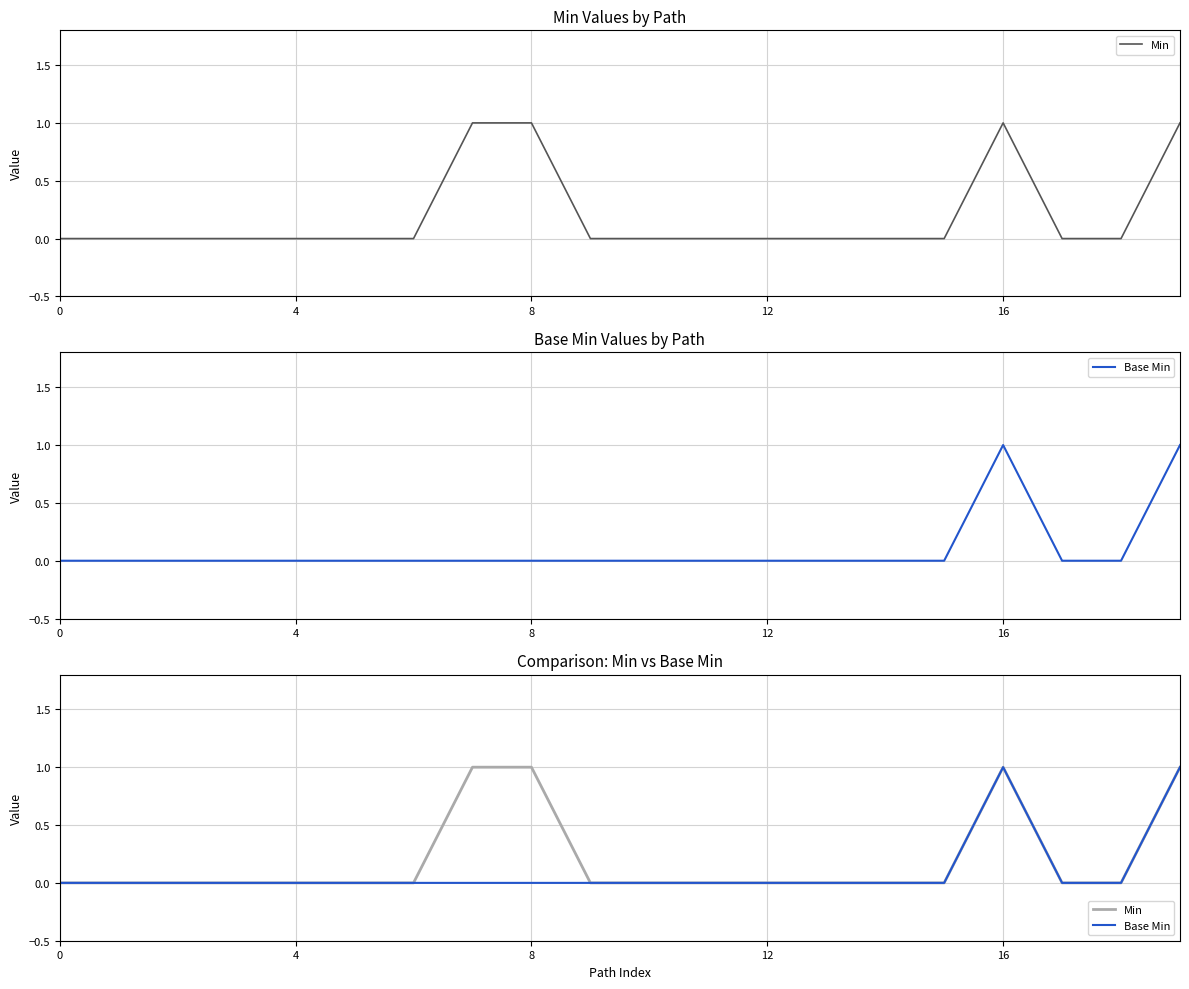

Rank the series at 0 from lowest to highest value.

Min, Base Min